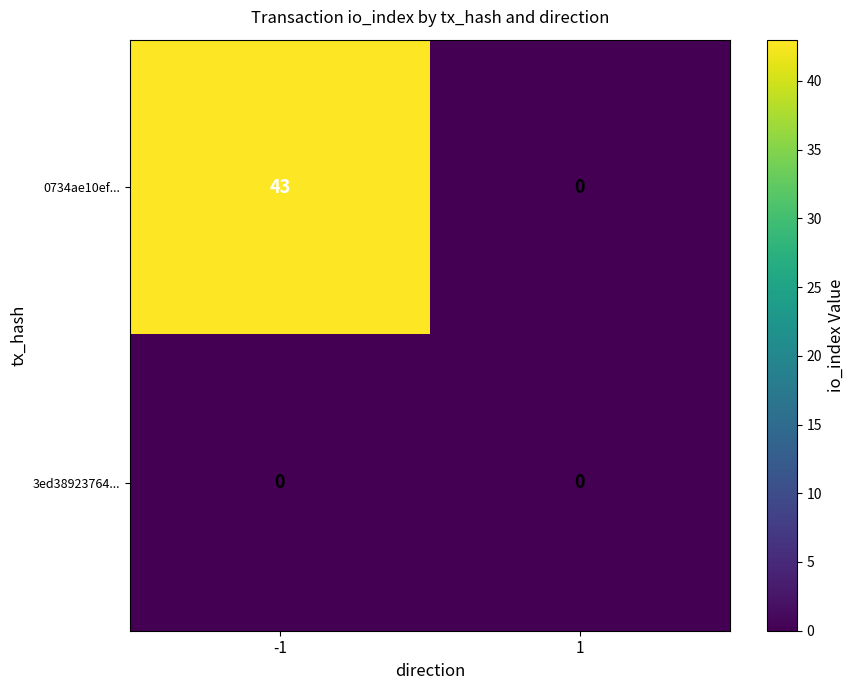

Which series changed the most between -1 and 1?

0734ae10ef...